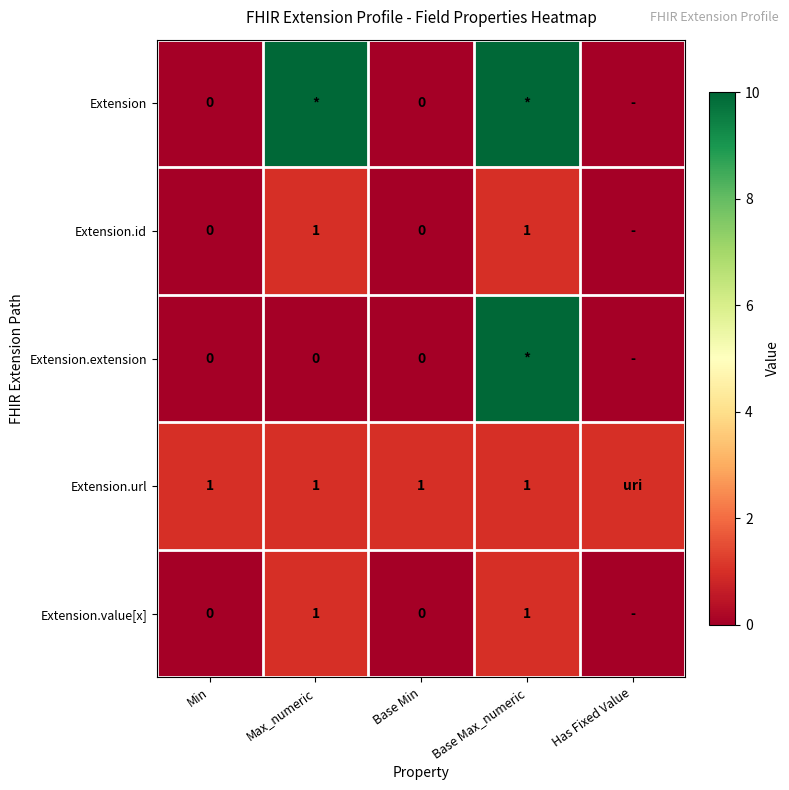

At which category is the sum across all series the highest?

Base Max_numeric